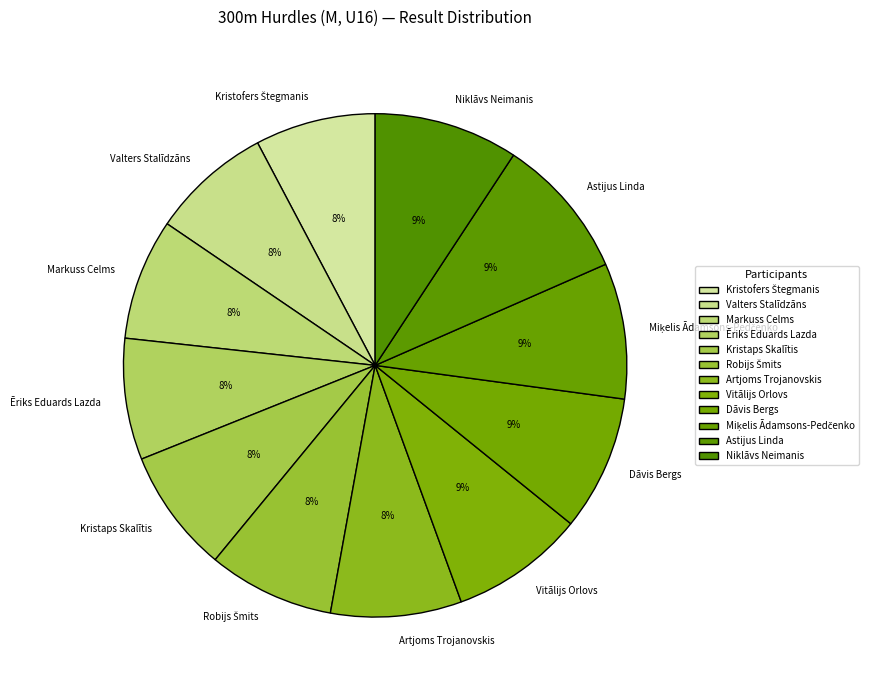

How many slices are in this pie chart?

12